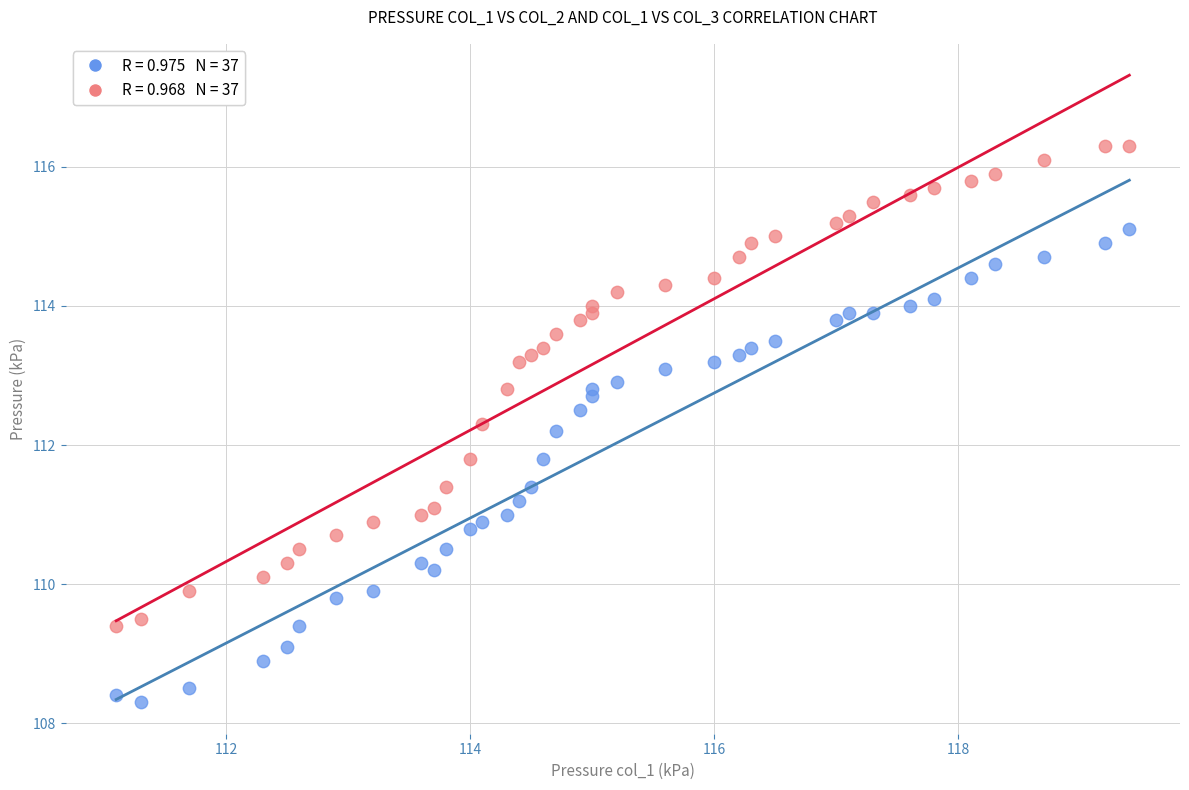

Across all data points, what is the range of Y values (max minus min)?

8.0